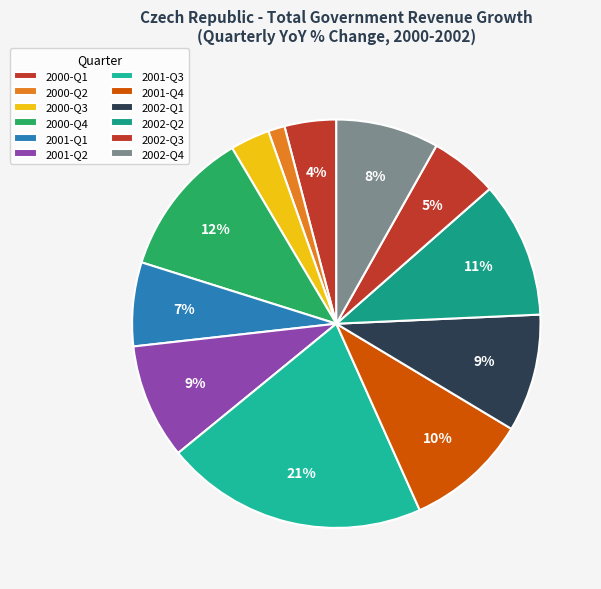

How many segments does this pie chart have?

12